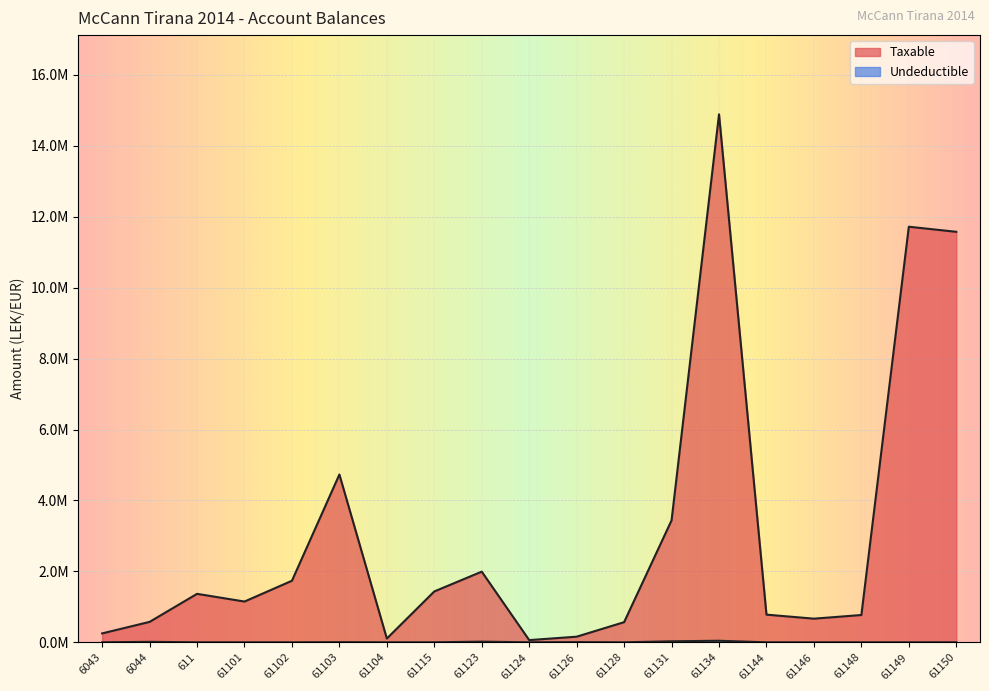

What is the total value across all series at 61131?

3465988.5